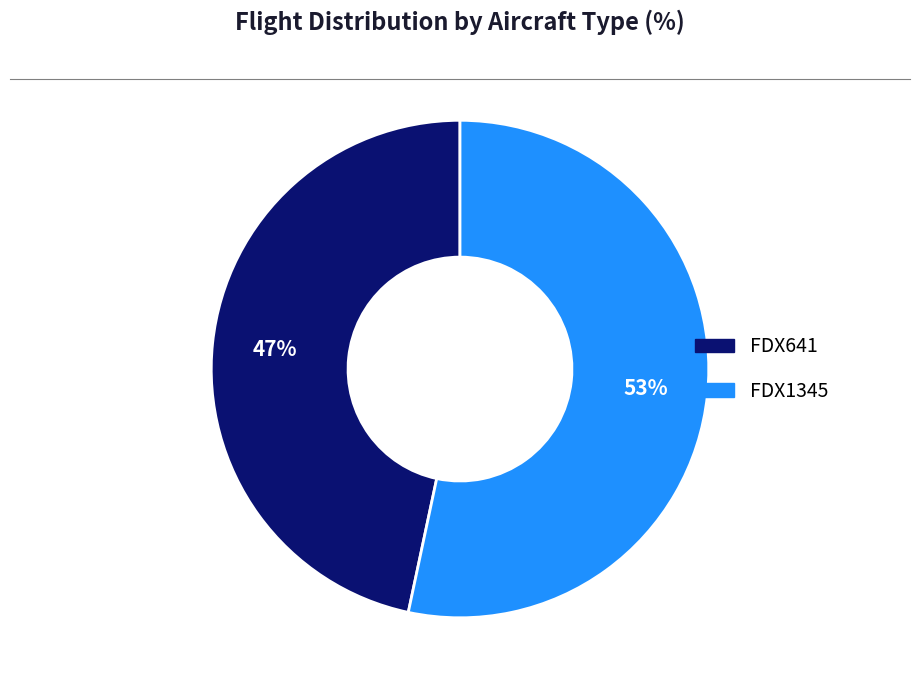

To the nearest percent, what is the average slice percentage?

50%